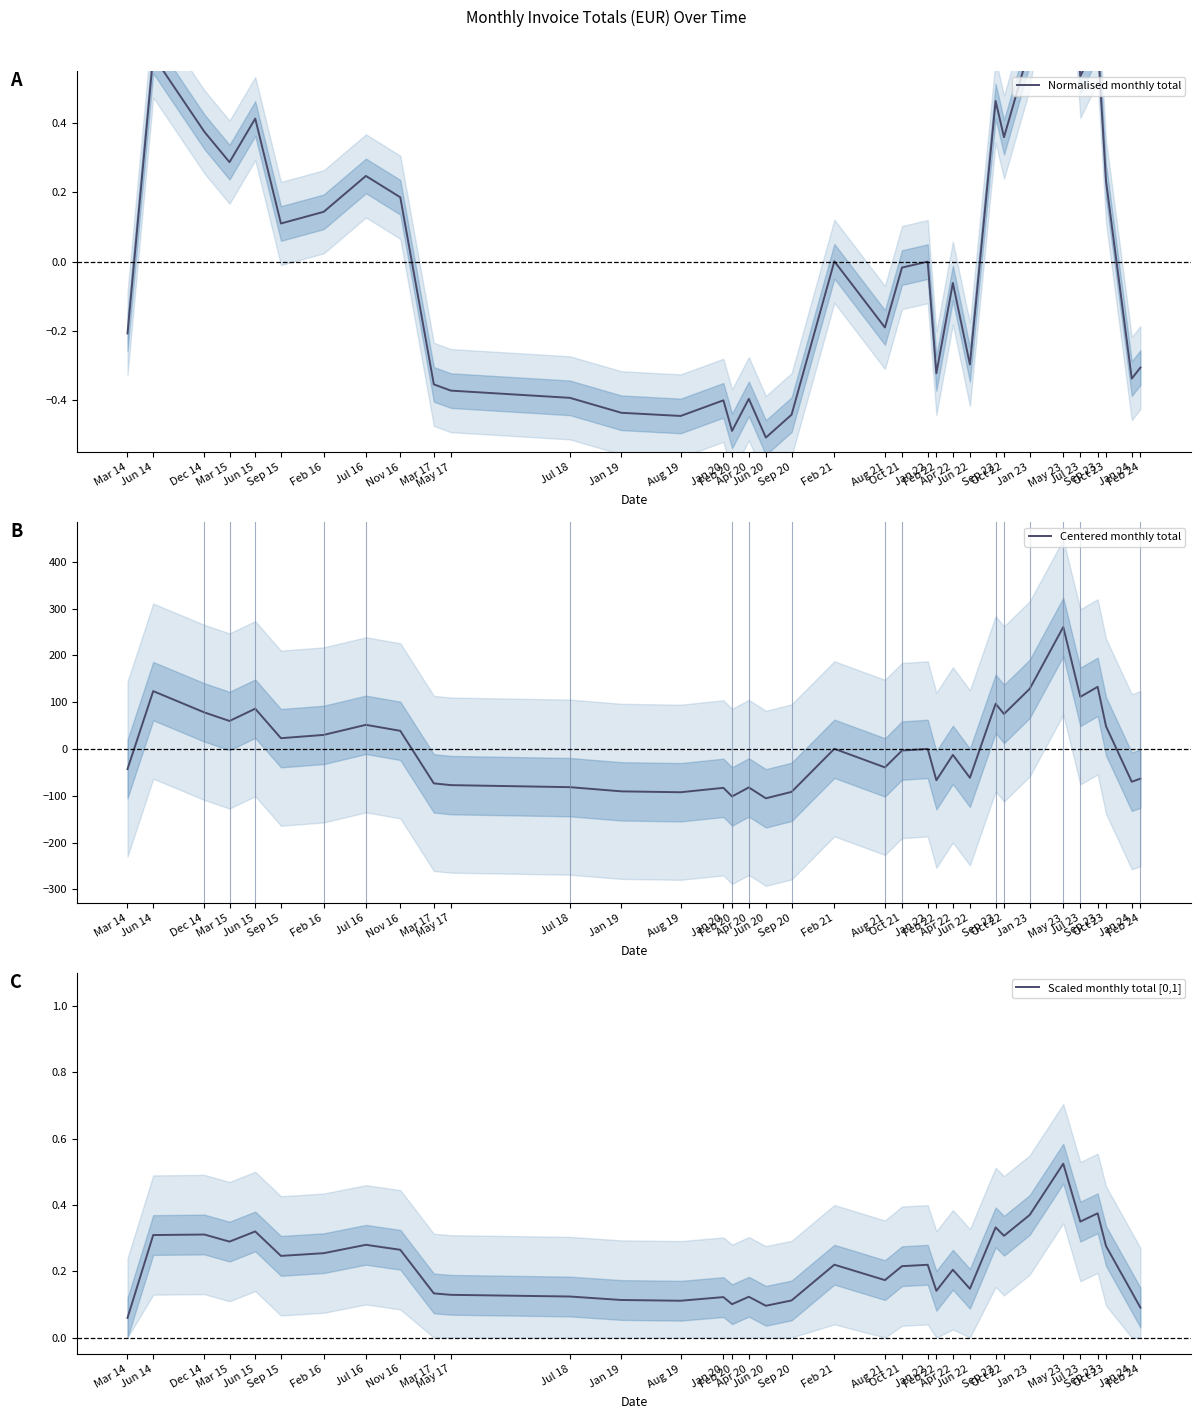

At which category does Centered monthly total reach its first local peak?

Jun 14